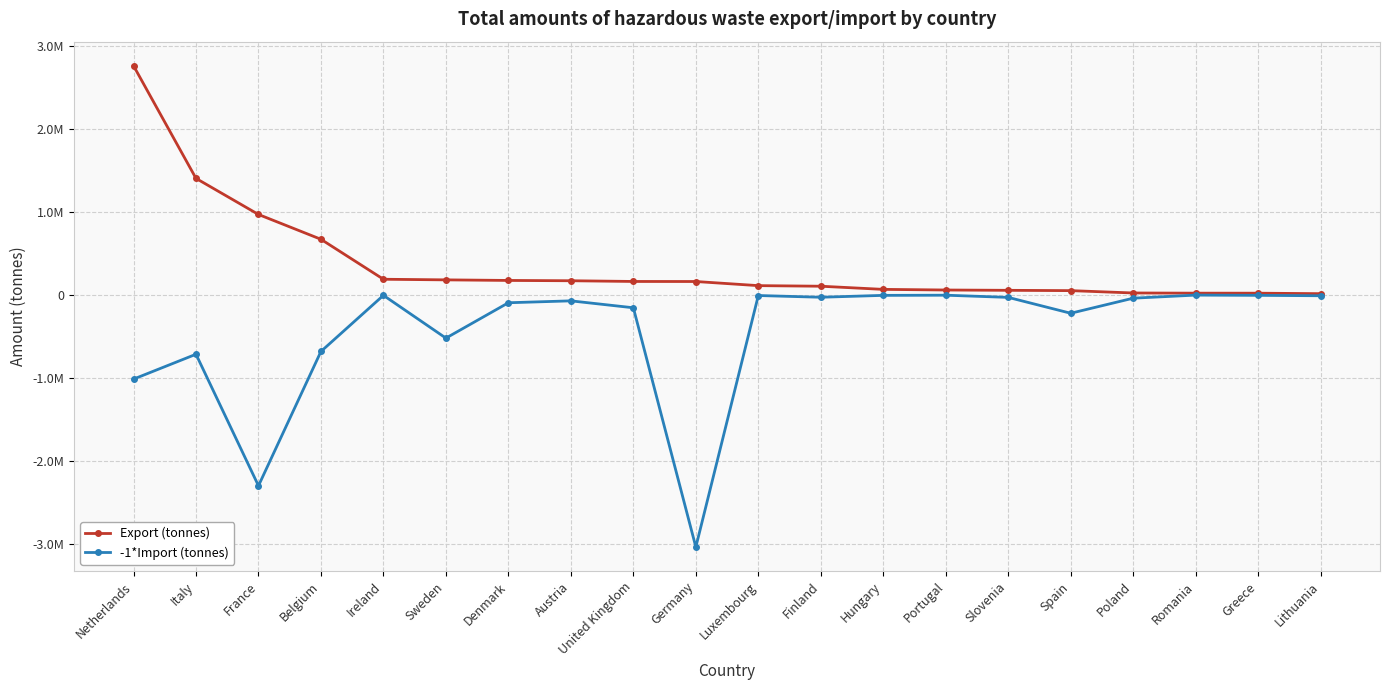

Is this an area chart (filled region under the line)?

No